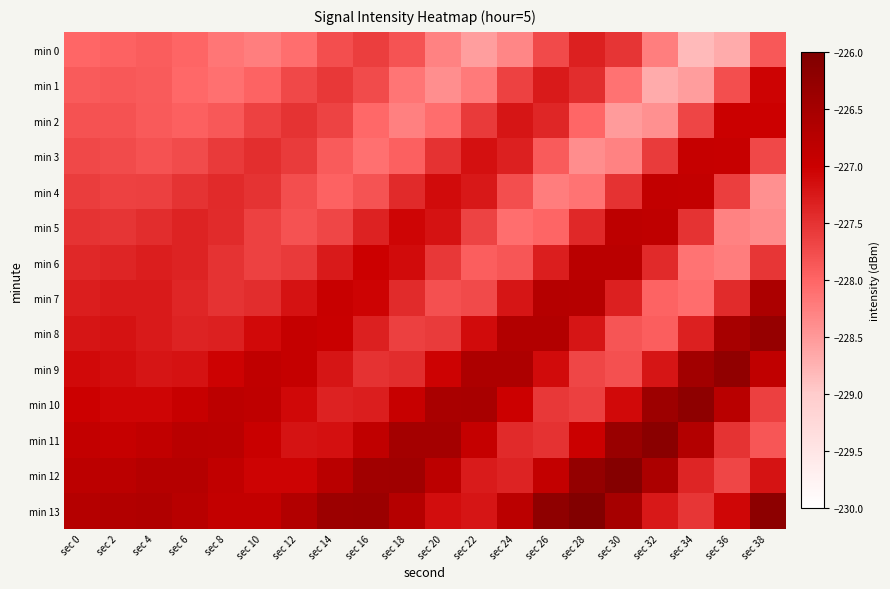

What is the spread (max minus min) of values at sec 20?

1.9